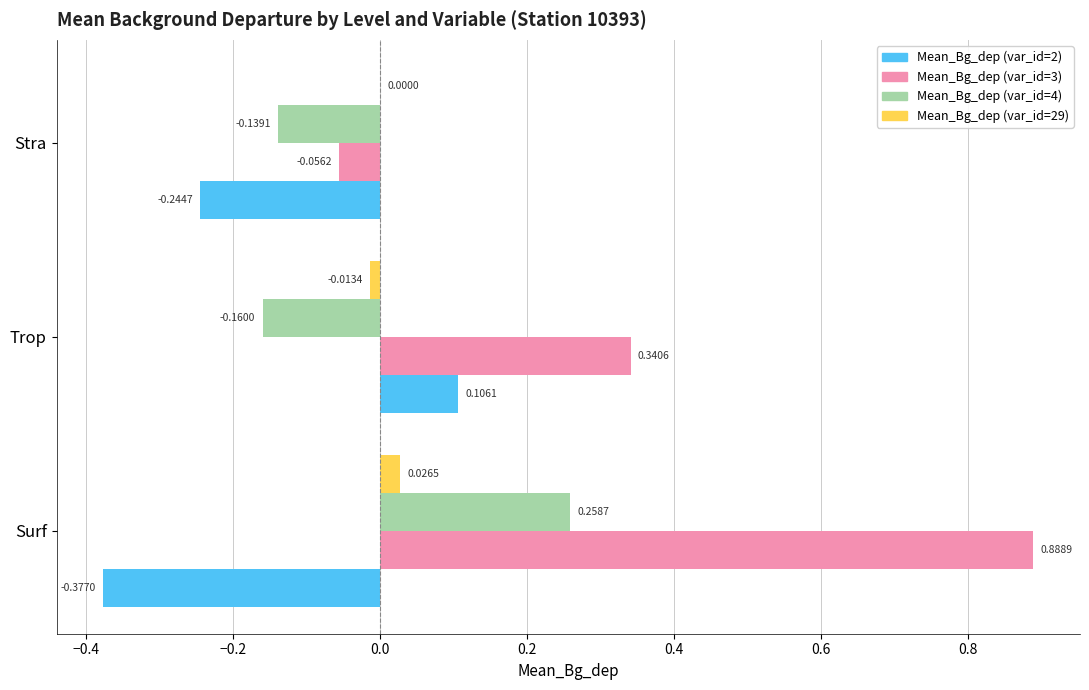

At which category is the sum across all series the highest?

Surf